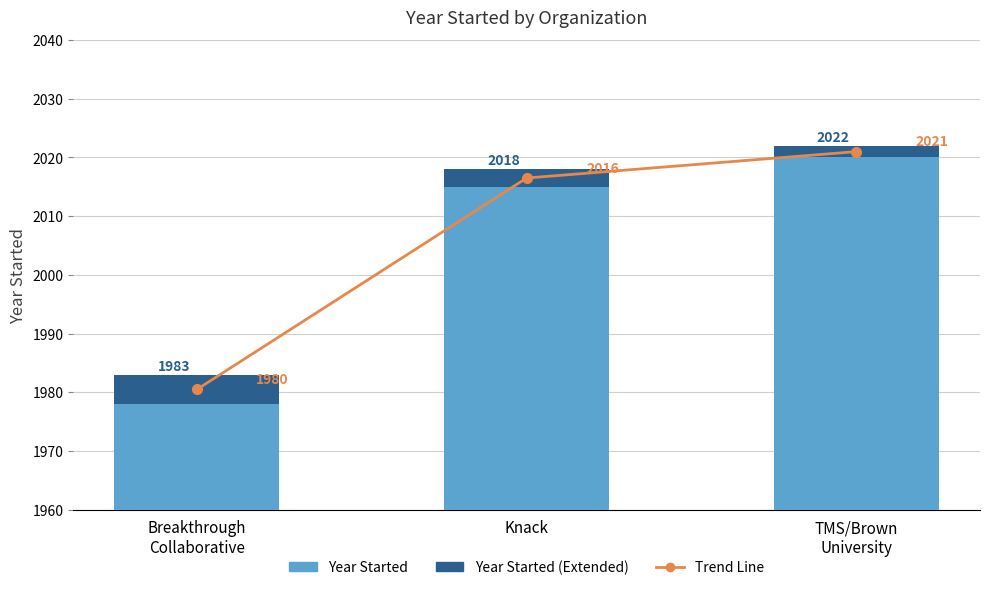

Reading right to left, what are all the values shown in this chart?

Trend Line: 2021.0	2016.5	1980.5
Year Started: 2020.0	2015.0	1978.0
Year Started (Extended): 2.0	3.0	5.0